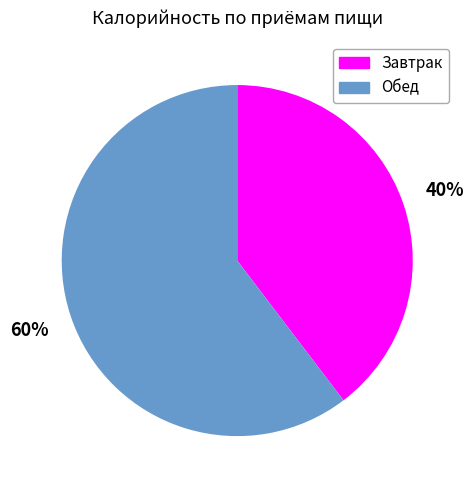

Count the number of slices in the pie.

2